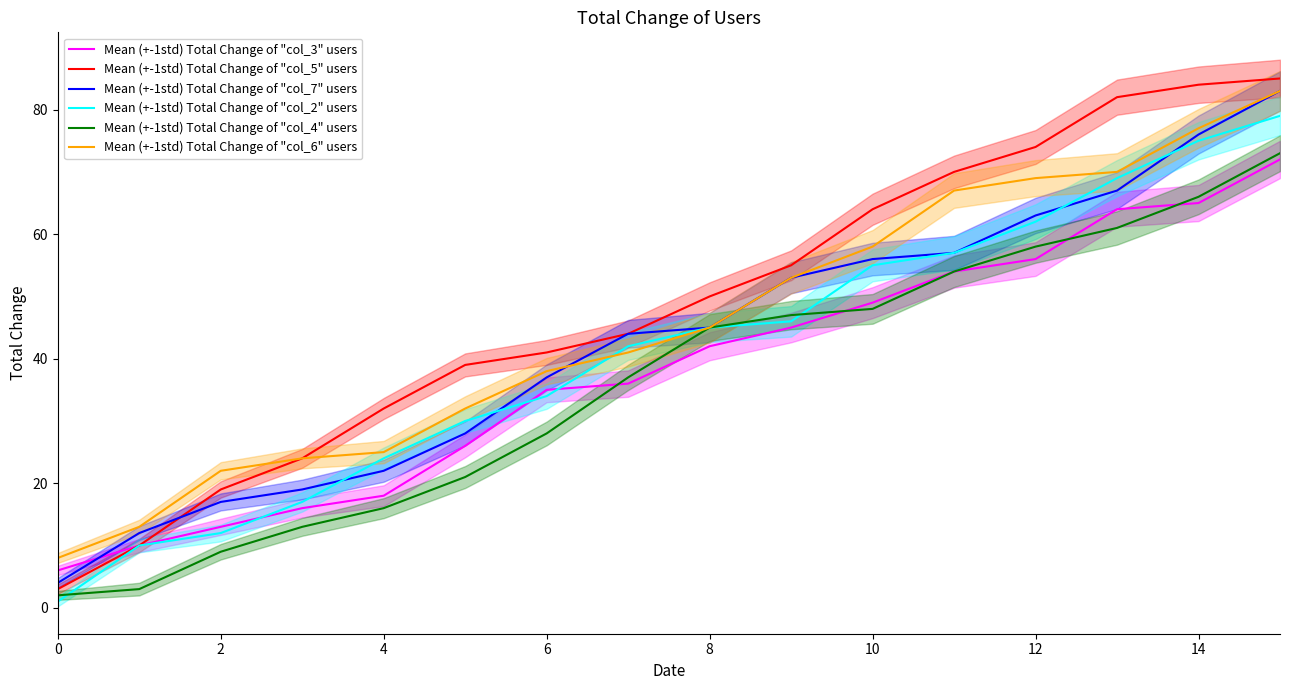

How many series are shown in this chart?

6